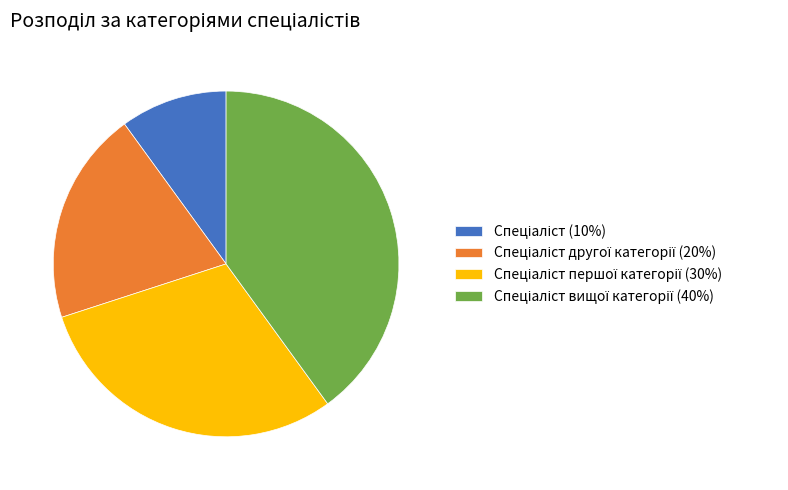

Is there any slice that represents more than half of the pie?

No